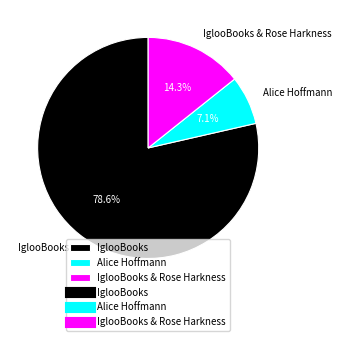

What portion of the pie excludes IglooBooks & Rose Harkness?

85.7%